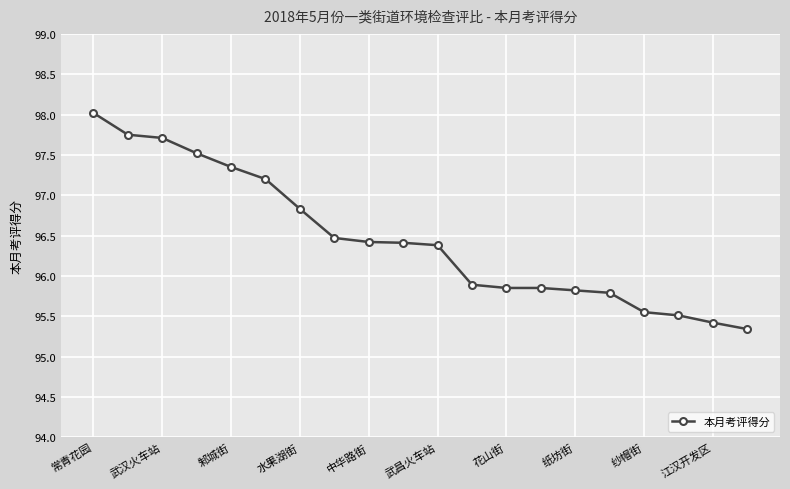

What is the minimum value shown in the chart?

95.3